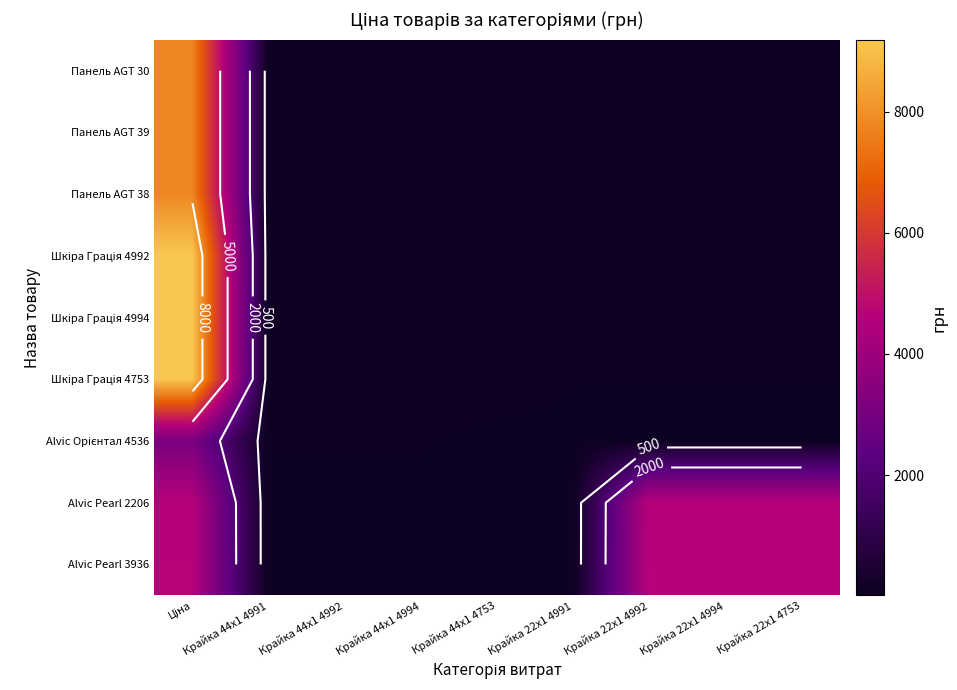

True or false: Шкіра Грація 4992 has a value of 18.2 at Крайка 22x1 4753.

False